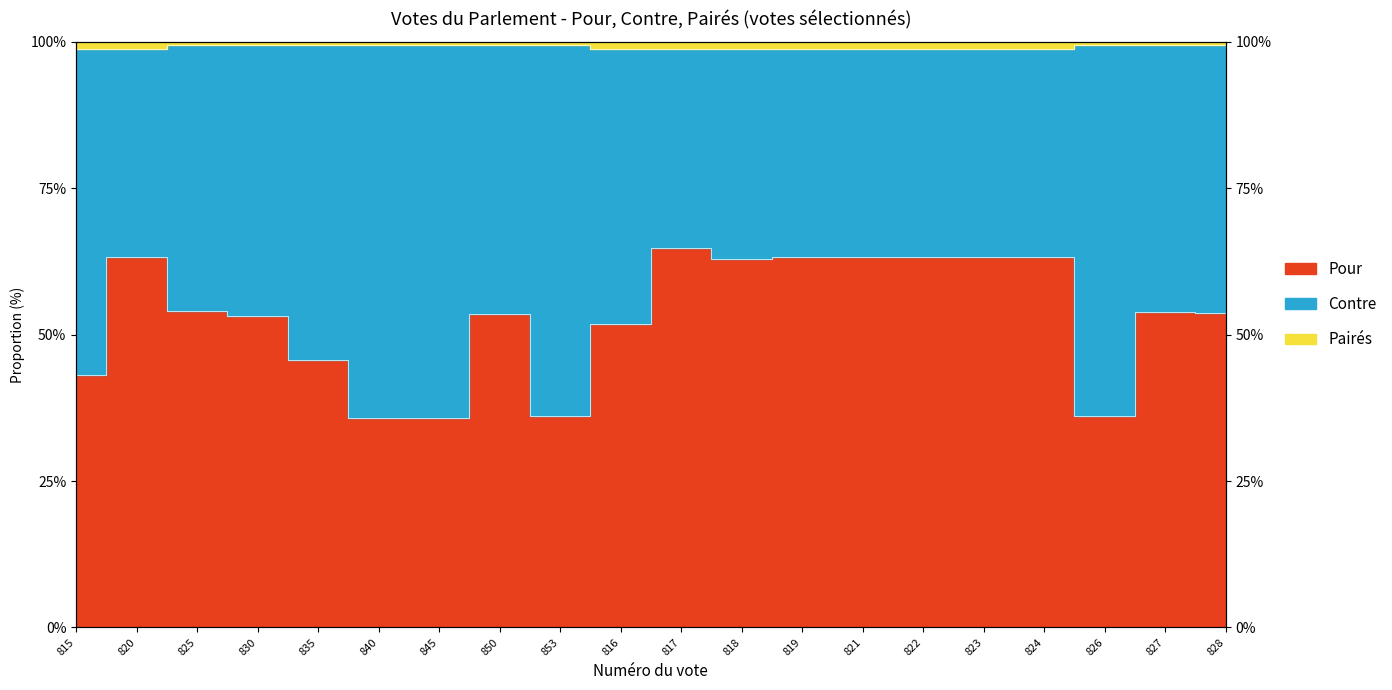

In Pour, how many points are higher than both neighbors (excluding endpoints)?

4